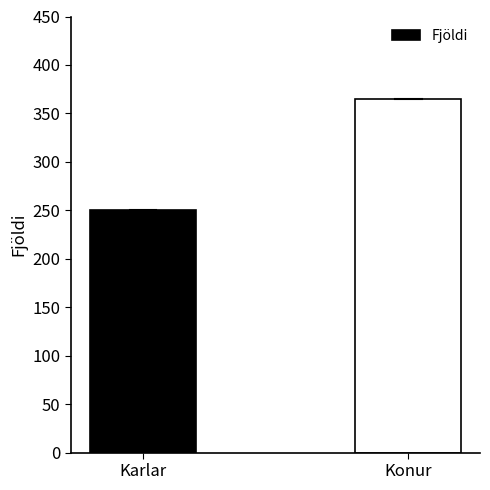

List the labels in order of value, largest first.

Konur, Karlar